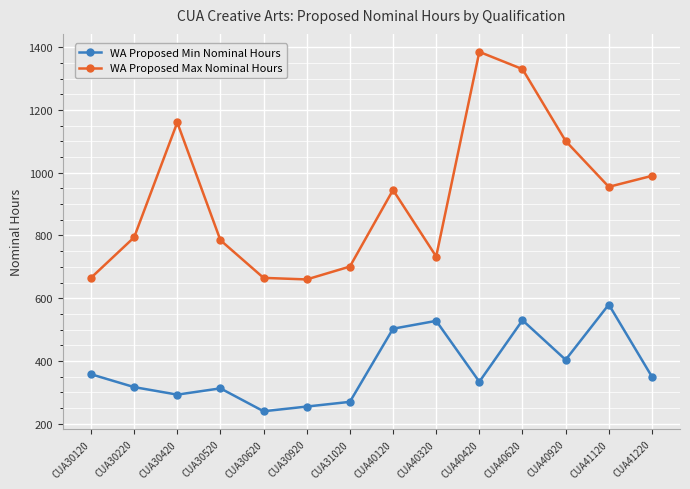

What is the difference between the highest and lowest values at CUA30120?

307